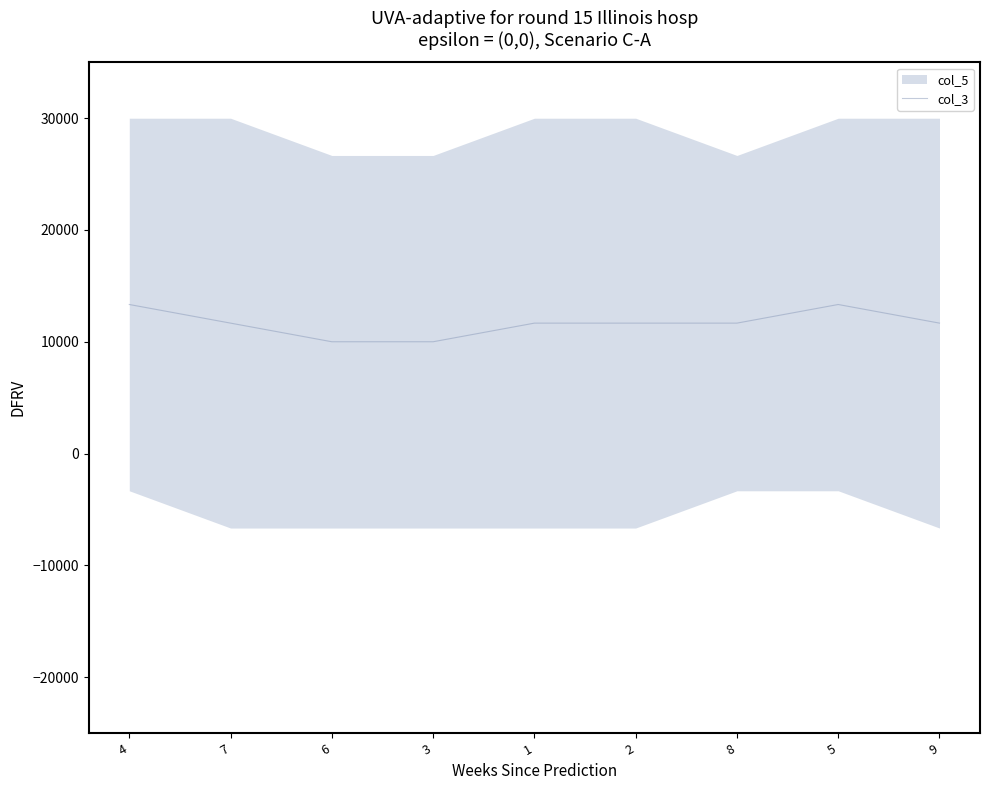

Reading left to right, list all the values displayed in this chart.

4=13331.5	7=11665.0	6=9998.5	3=9998.5	1=11665.0	2=11665.0	8=11665.0	5=13331.5	9=11665.0